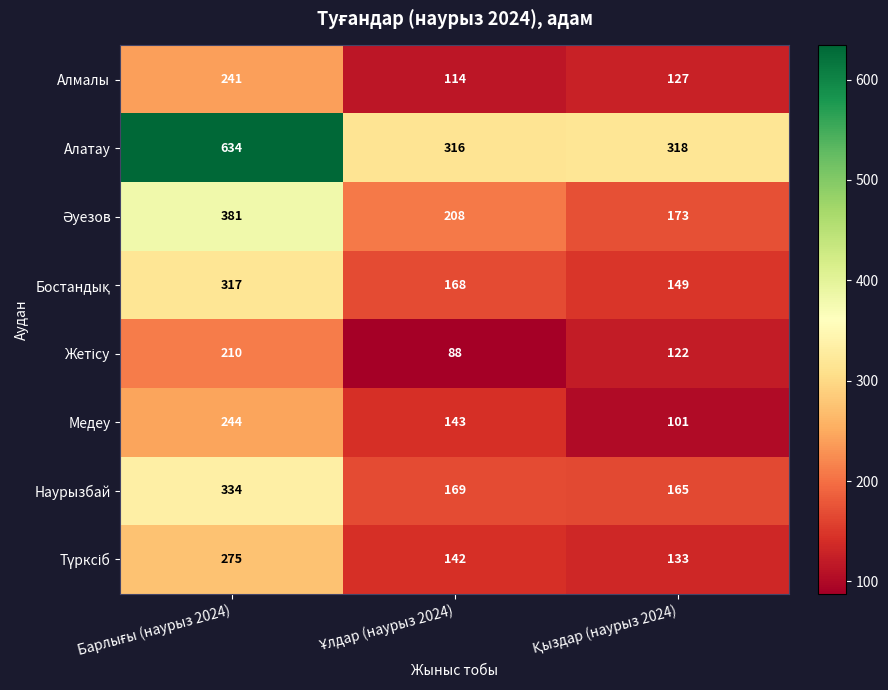

Count the Алмалы values in the range 114 to 241.

3